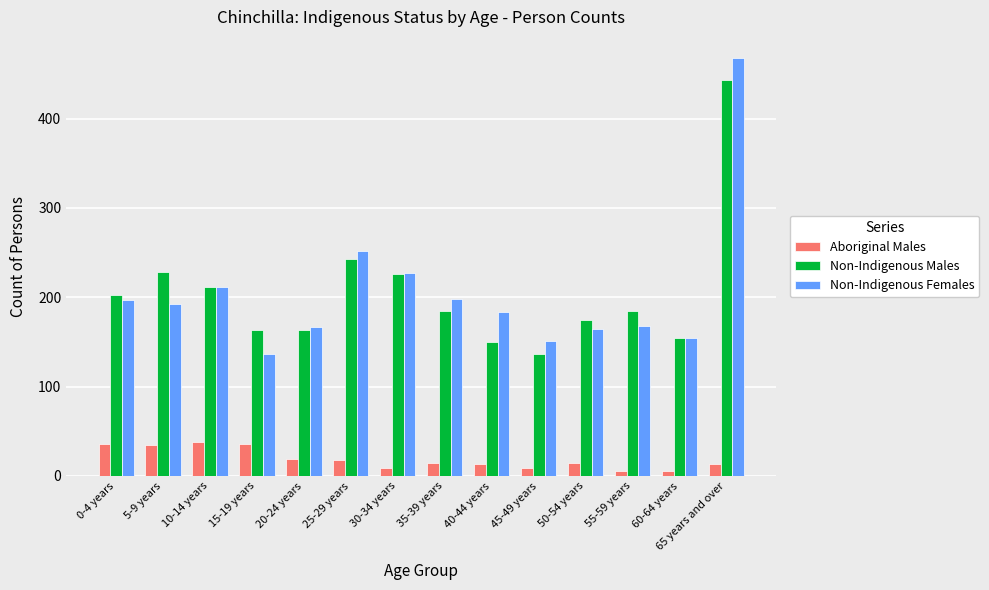

How many distinct data groups are displayed?

3